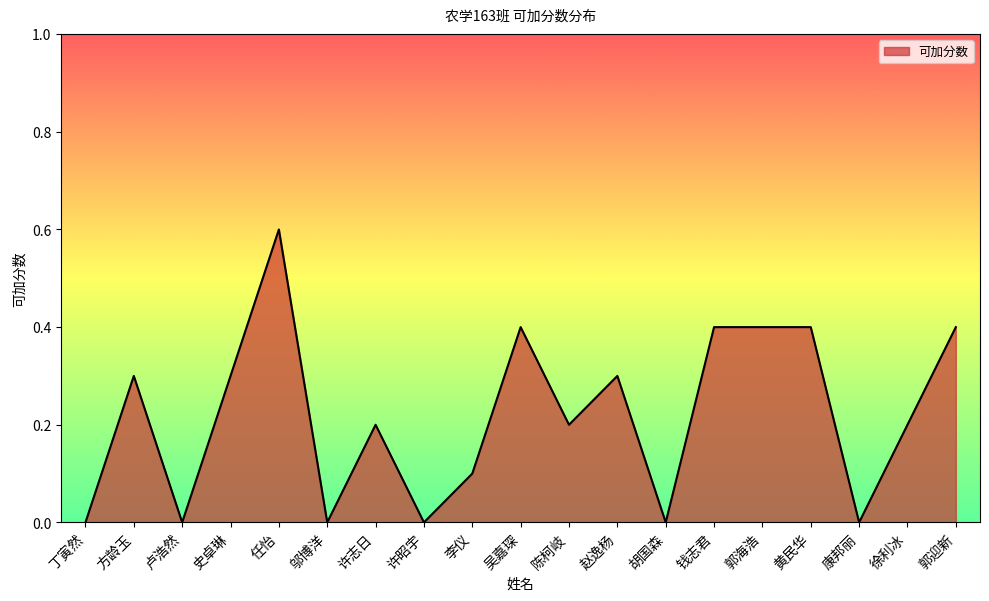

What position from the left is 方龄玉?

2